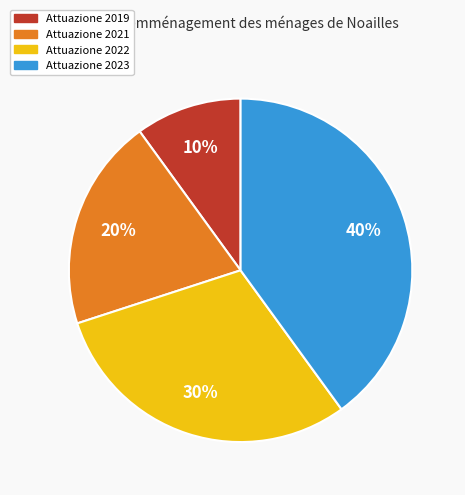

Is it true that Attuazione 2019 is 17% of the pie?

False